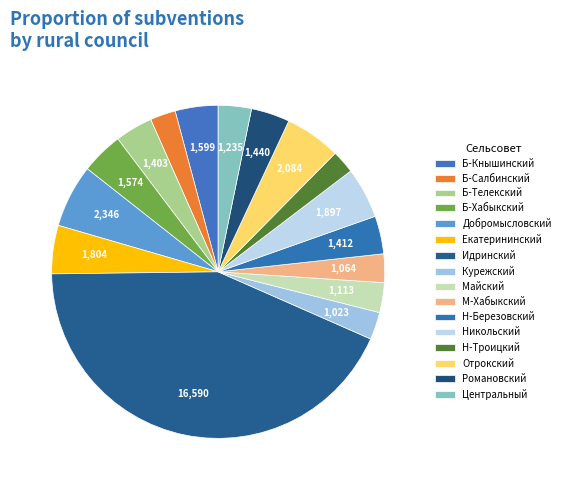

Is it true that Б-Кнышинский is 4% of the pie?

True